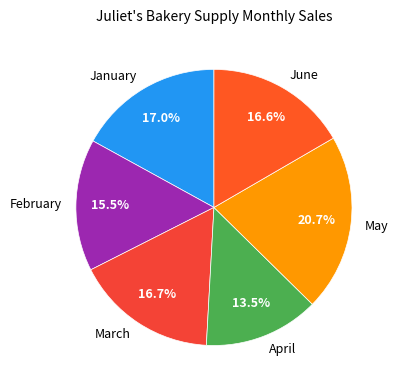

How many slices are in this pie chart?

6